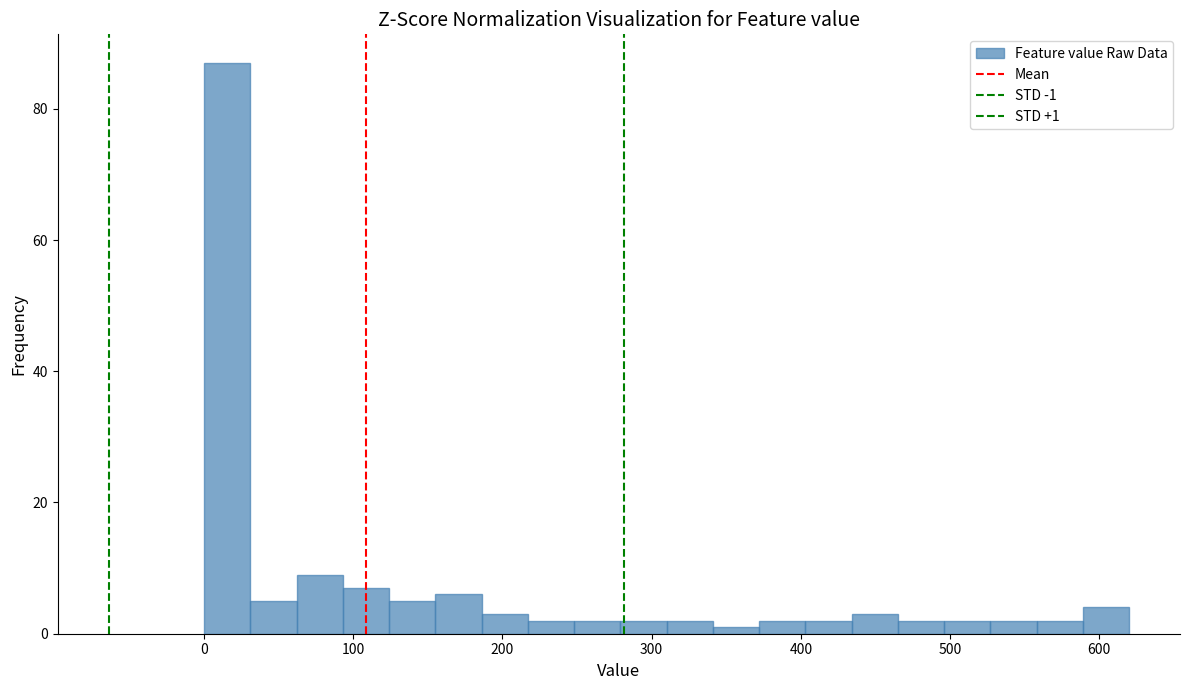

Around what value on the x-axis is the tallest bar? Give the approximate position of its centre, as read against the axis.

20